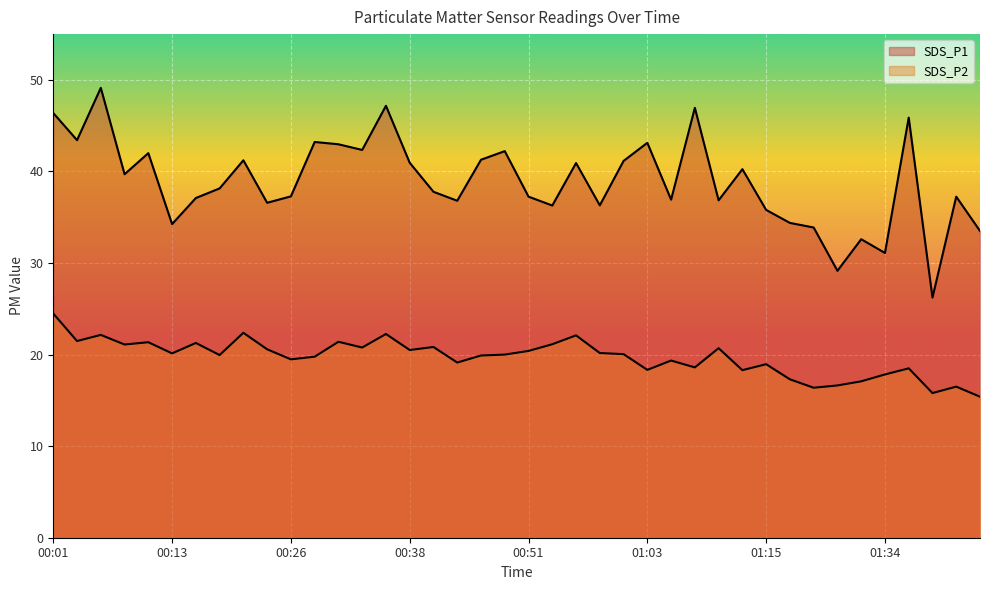

At which category does the chart reach its minimum across all series?

01:44